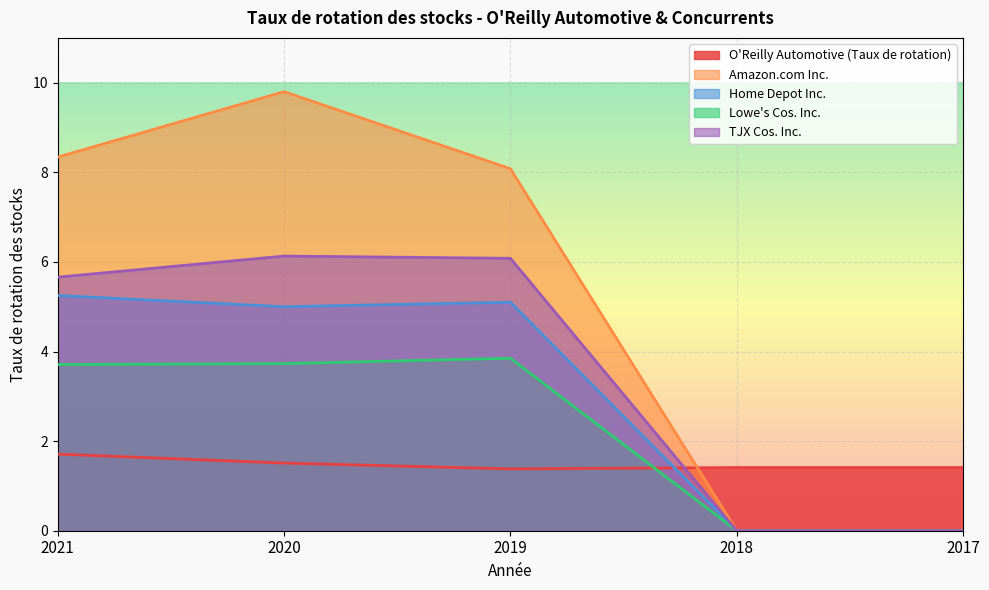

The Home Depot Inc. series shows 1.1 at 2020. True or false?

False